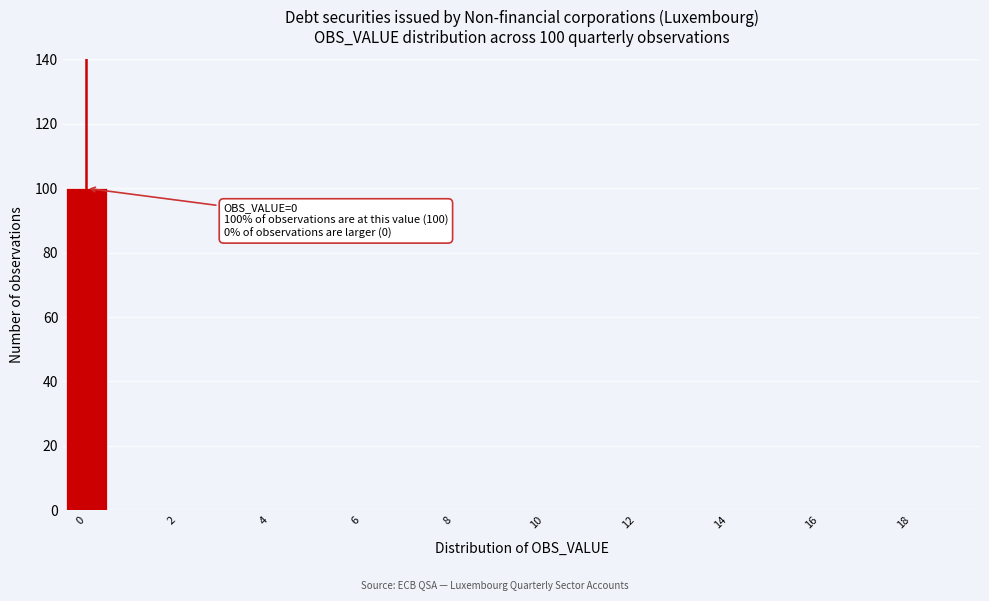

Which range on the x-axis has the tallest bar?

-0.5 to 0.5